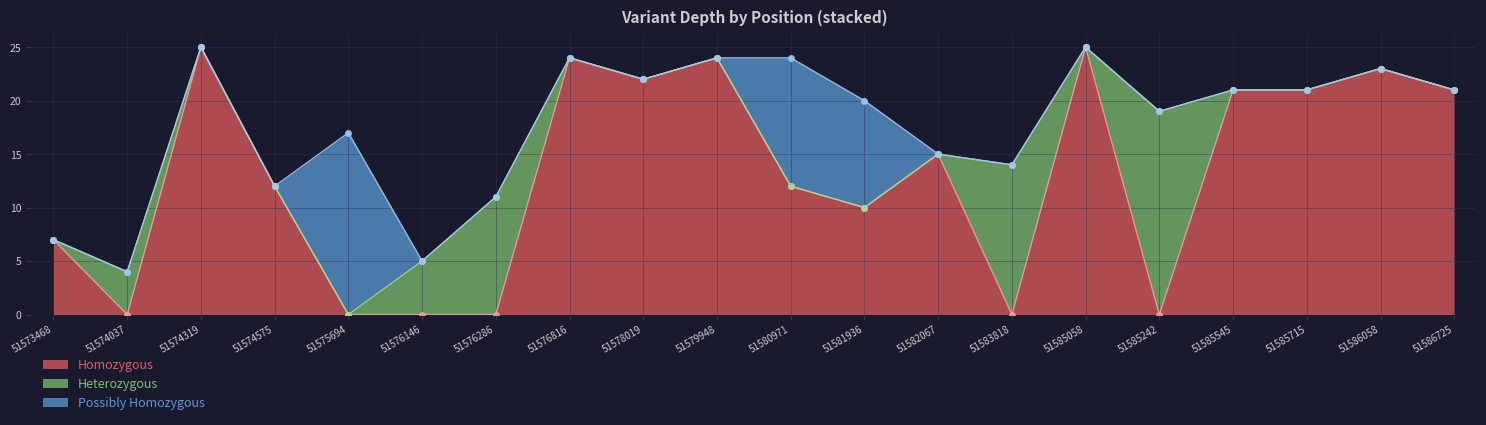

Which series ends up on top after the final intersection of Possibly Homozygous and Homozygous?

Possibly Homozygous